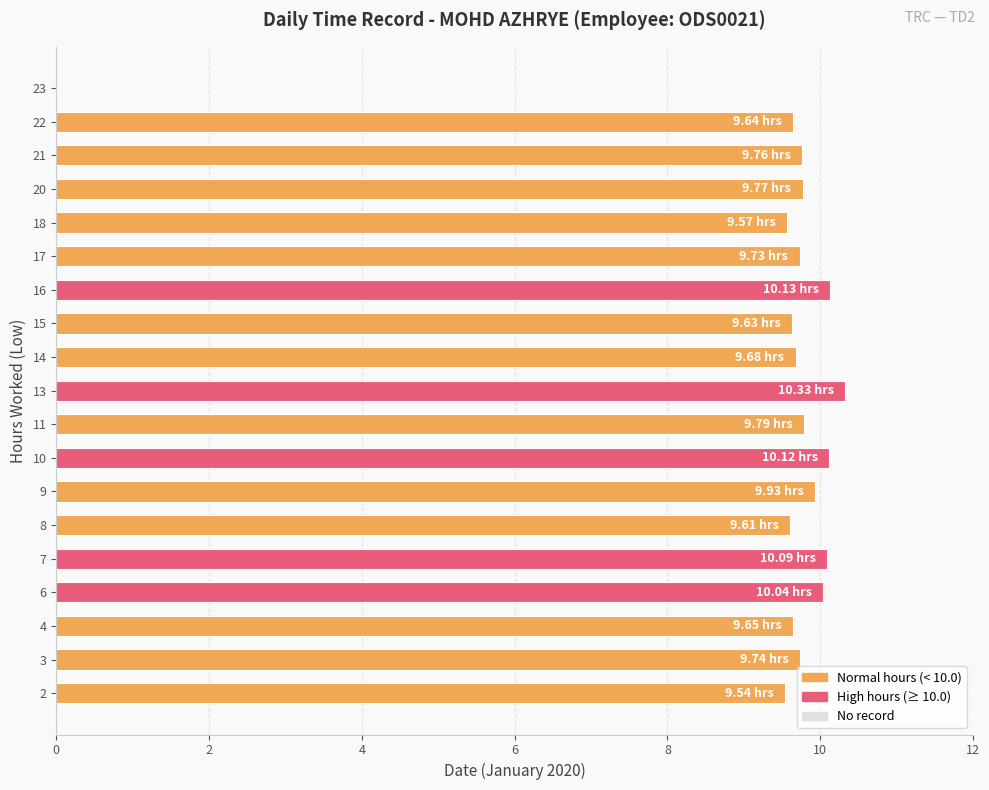

Approximately how many times larger is the value at 14 compared to 4?

1.0